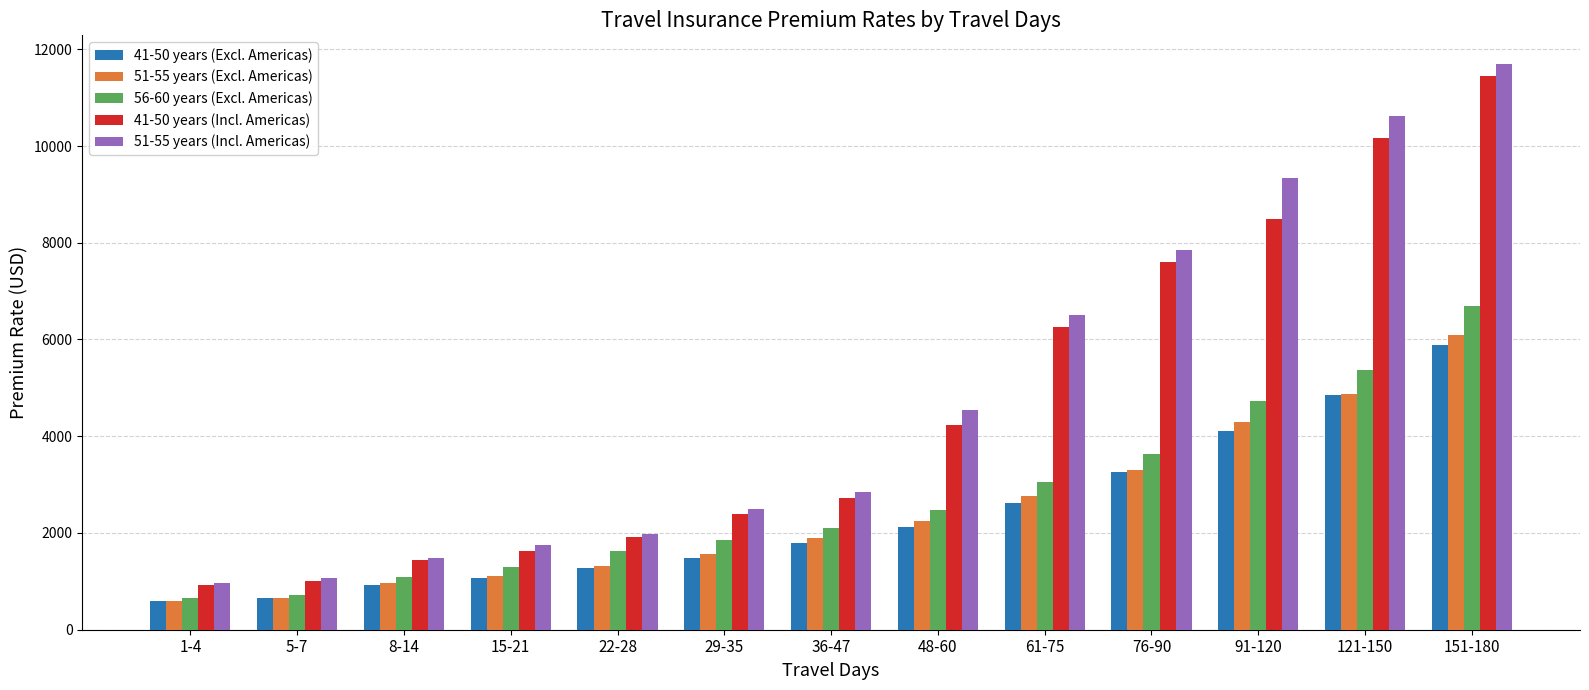

Are the bars horizontal?

No